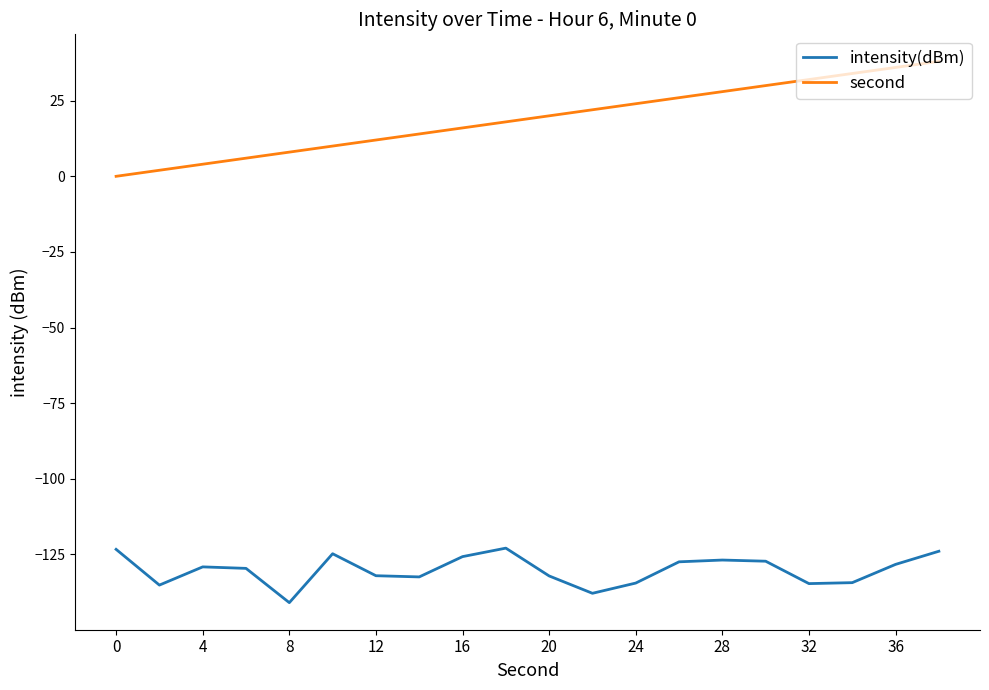

Which series has the widest spread of values?

second